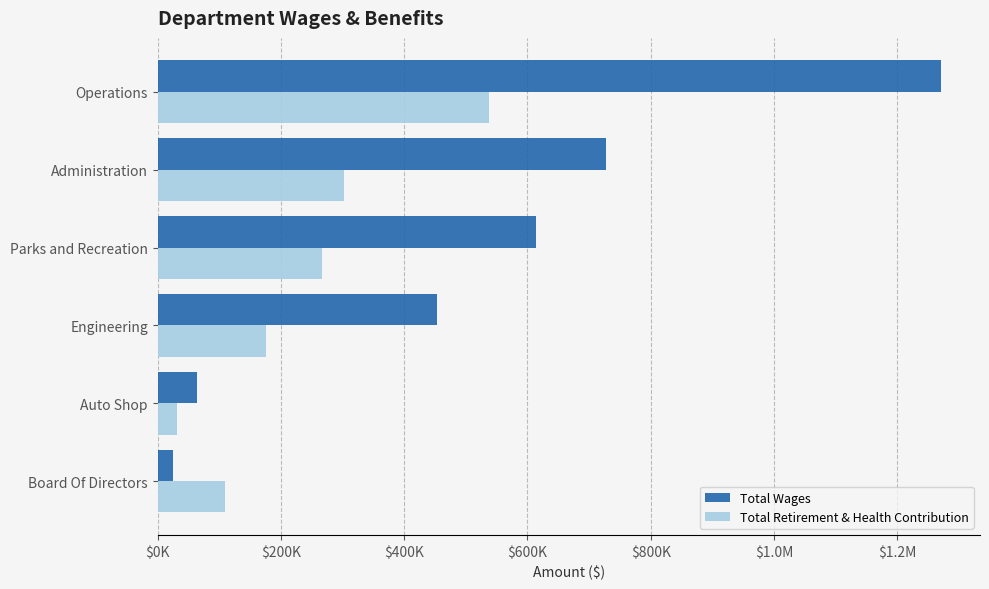

What is the average value of the Total Retirement & Health Contribution series?

237208